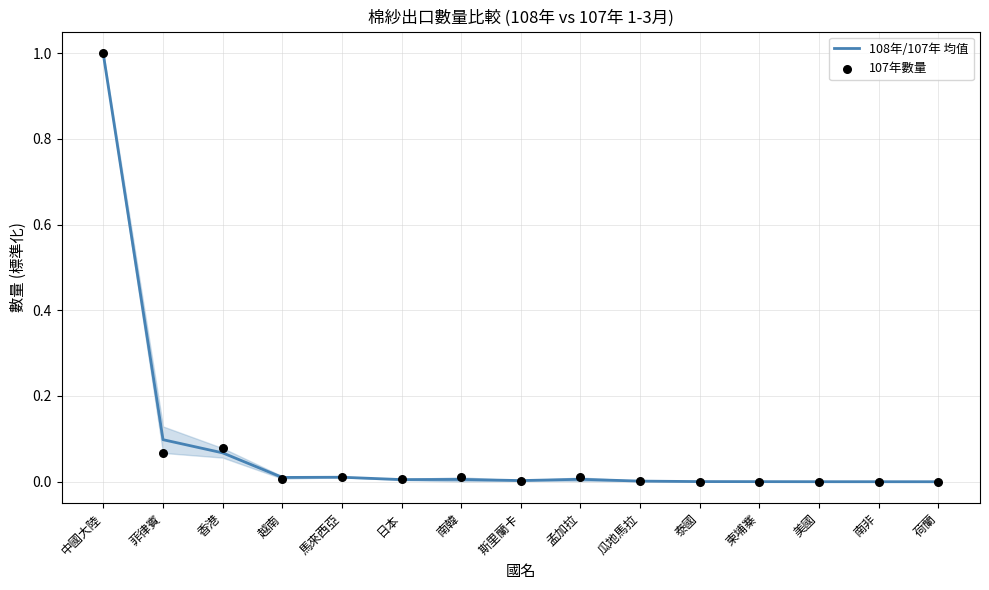

Which series reaches the minimum Y coordinate?

107年數量